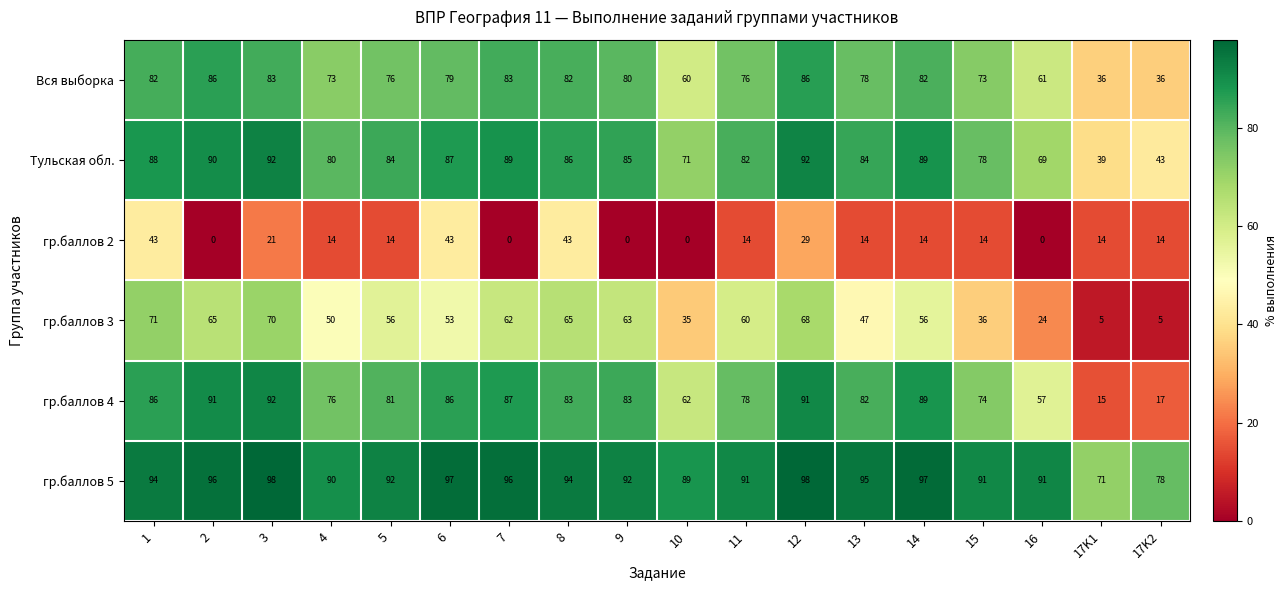

Rank the series at 9 from highest to lowest value.

гр.баллов 5, Тульская обл., гр.баллов 4, Вся выборка, гр.баллов 3, гр.баллов 2